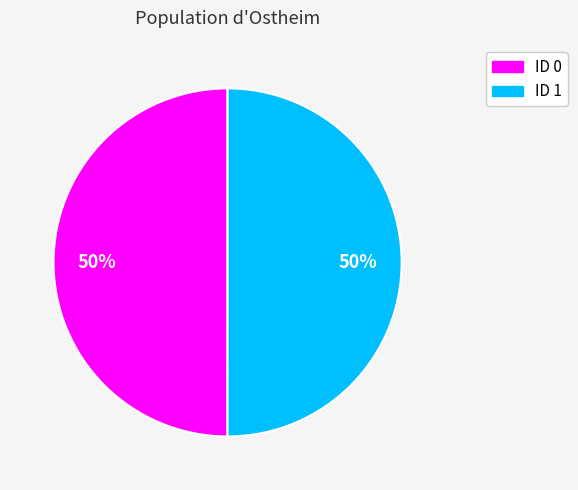

What percentage is the ID 0 slice, to the nearest percent?

50%